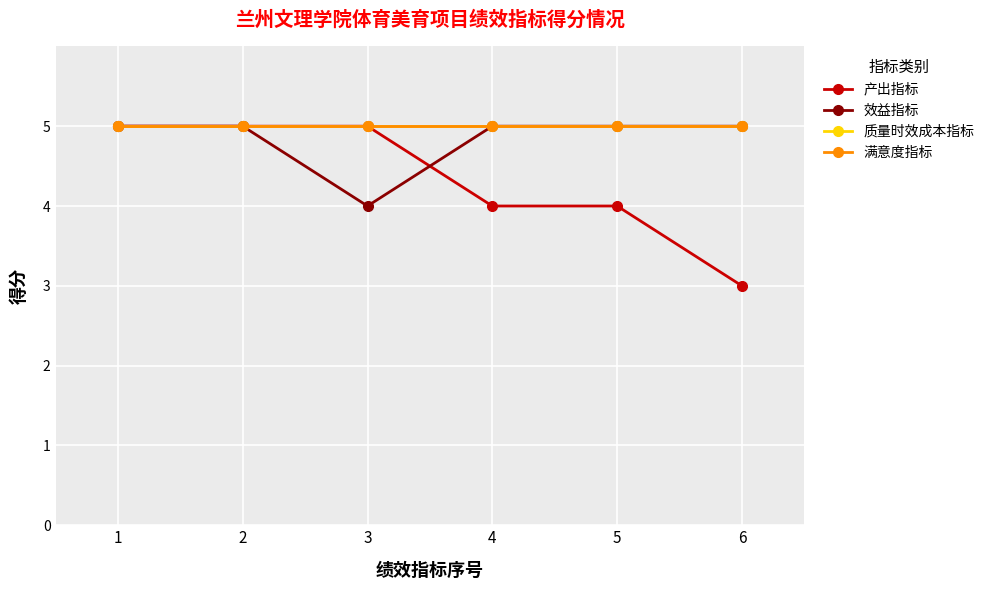

What is the difference between the highest and lowest values at 5?

1